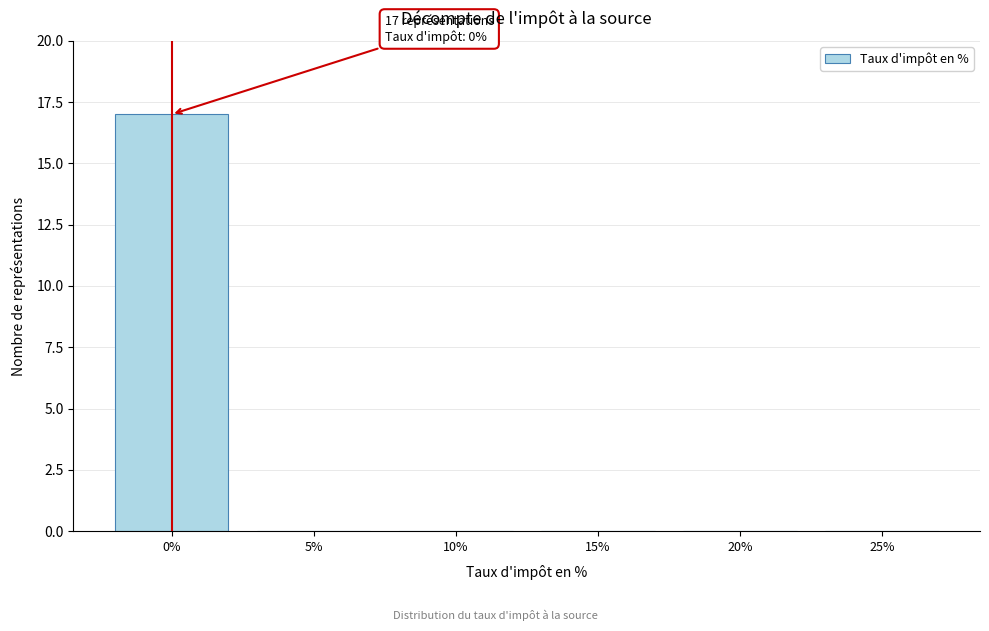

Reading left to right, list all the values displayed in this chart.

0%=17	5%=0	10%=0	15%=0	20%=0	25%=0